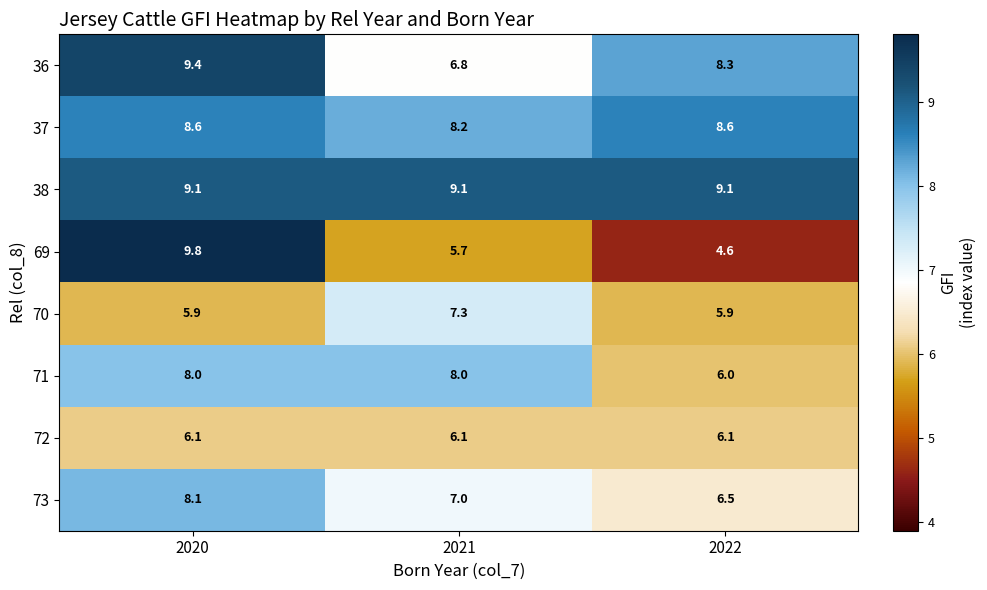

What is the sum of all 38 values?

27.3